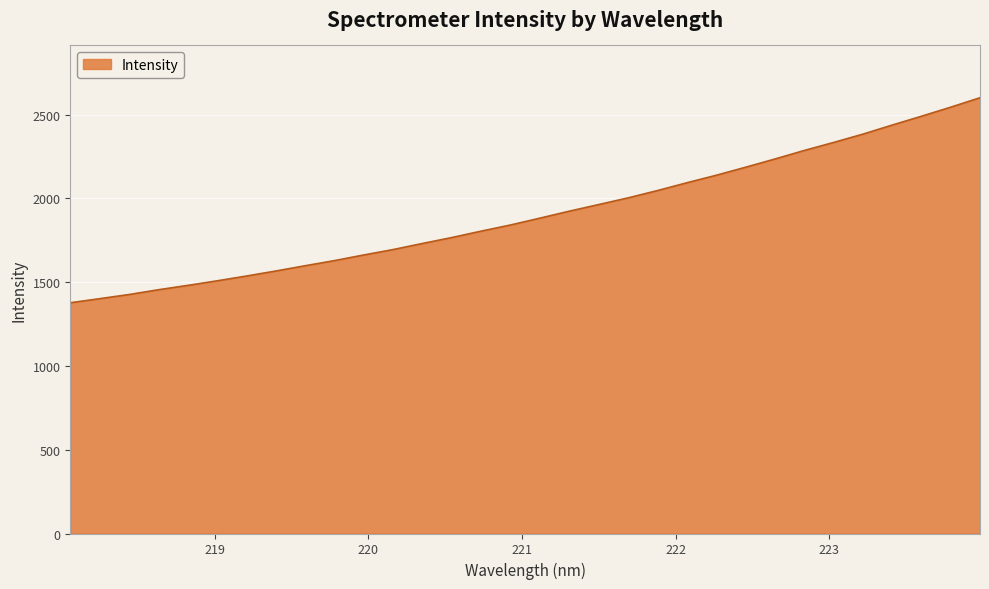

What is the difference between the maximum and minimum values?

1224.0